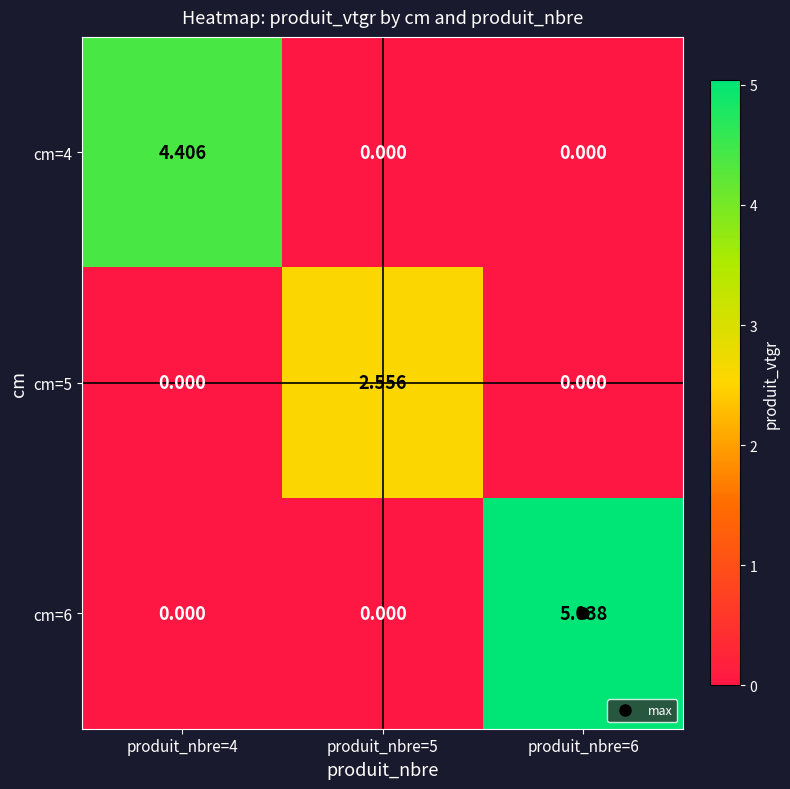

At how many categories does at least one series exceed 0?

3